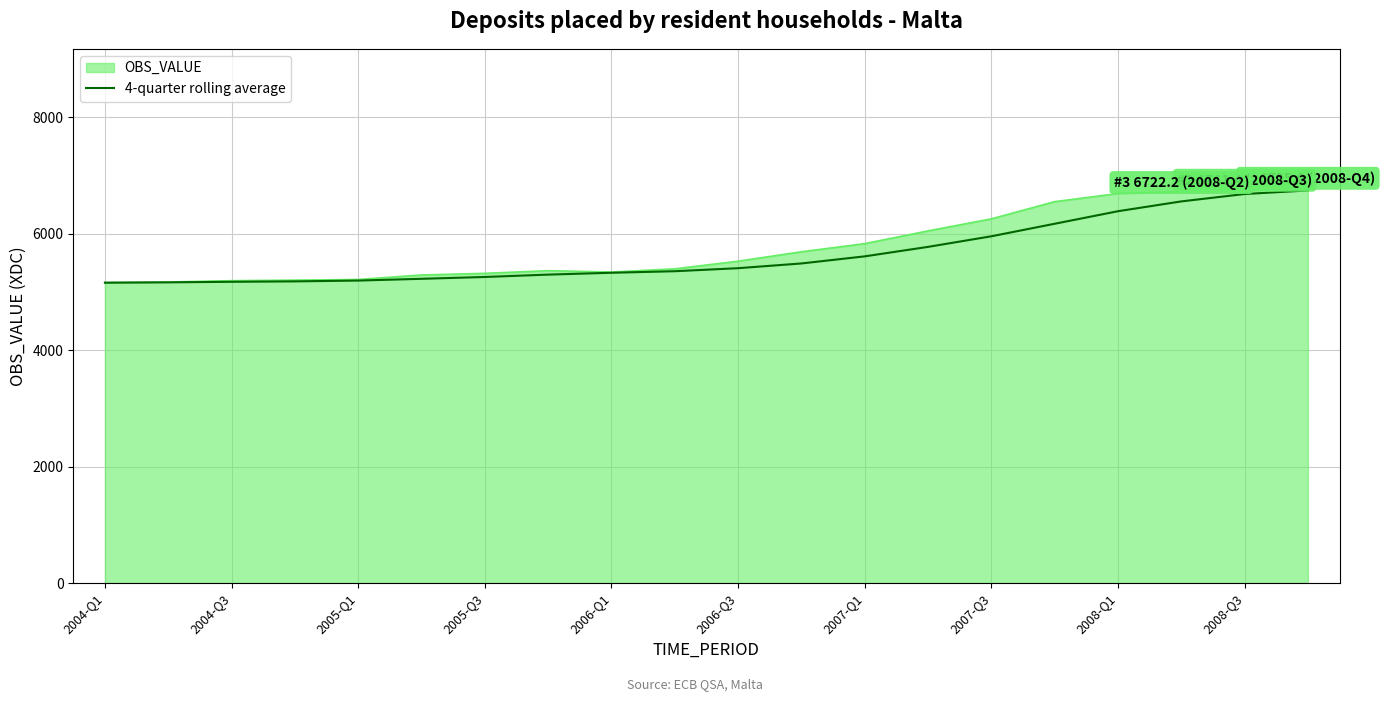

How many lines are shown in the chart?

2